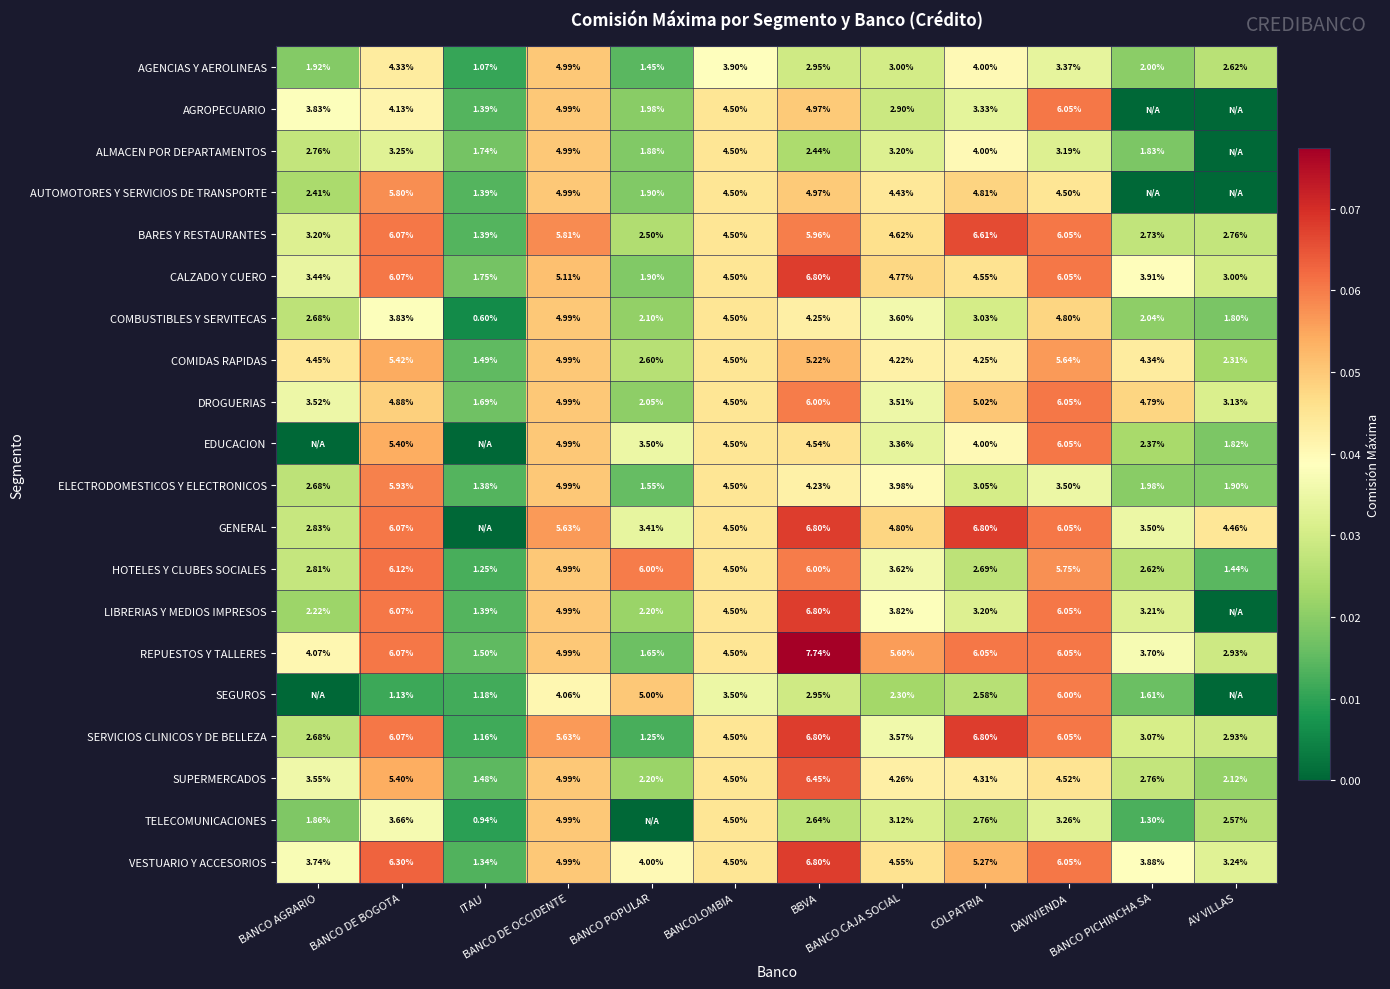

Between COLPATRIA and BANCO AGRARIO, which is larger?

COLPATRIA